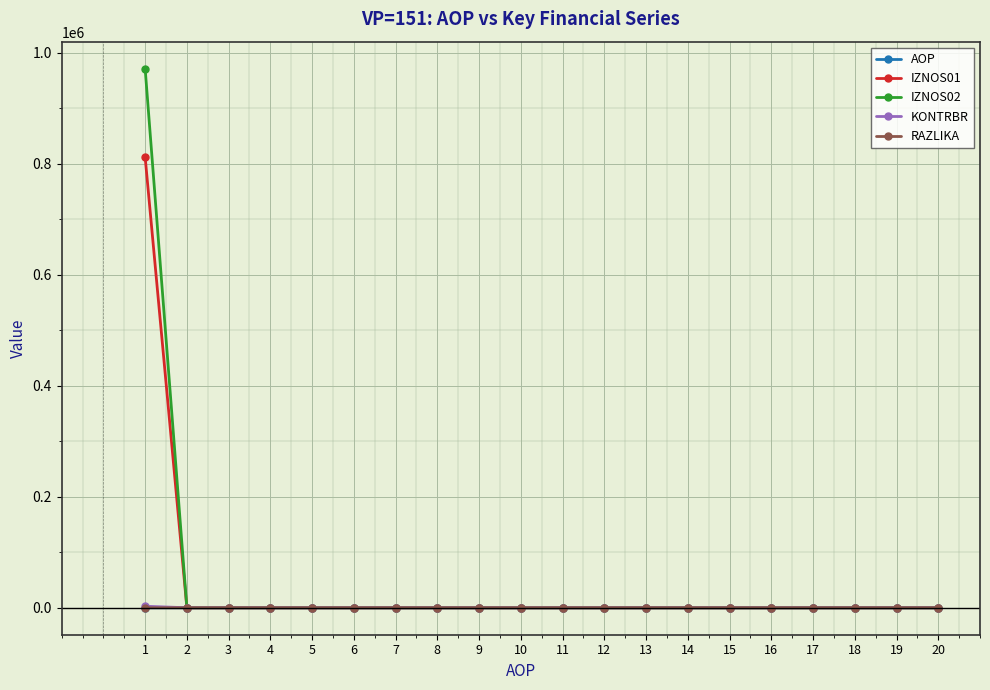

How many categories are shown in the chart?

20